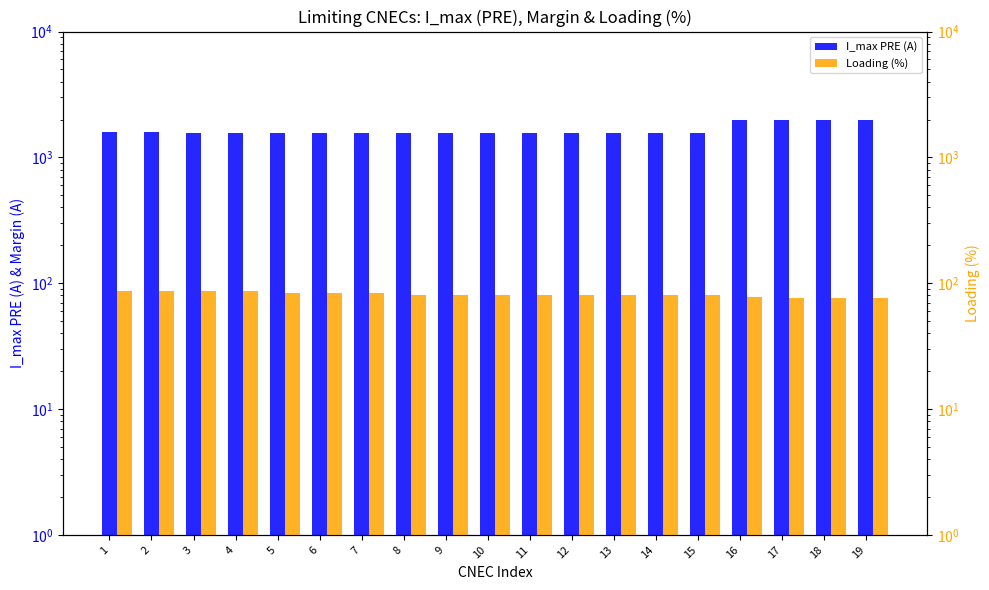

What value does the I_max PRE (A) series have at 3?

1570